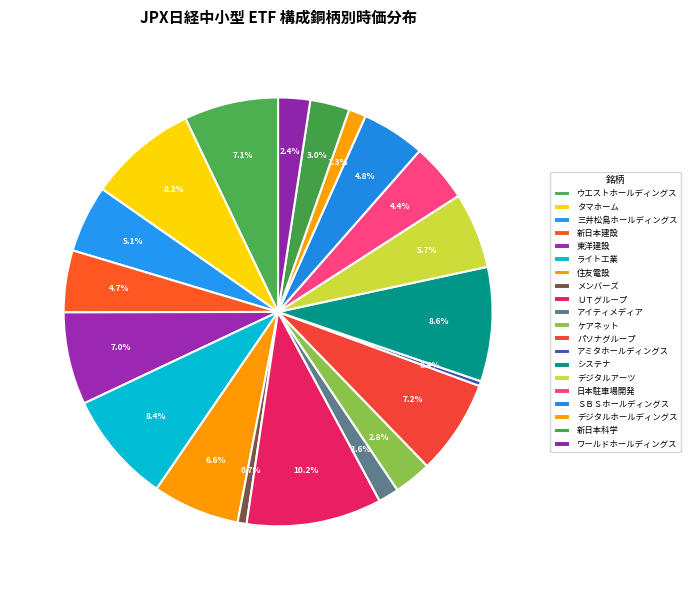

How many slices are in this pie chart?

20